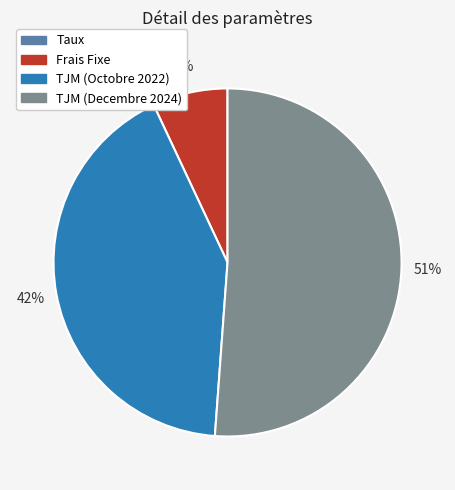

Between TJM (Octobre 2022) and TJM (Decembre 2024), which is larger?

TJM (Decembre 2024)